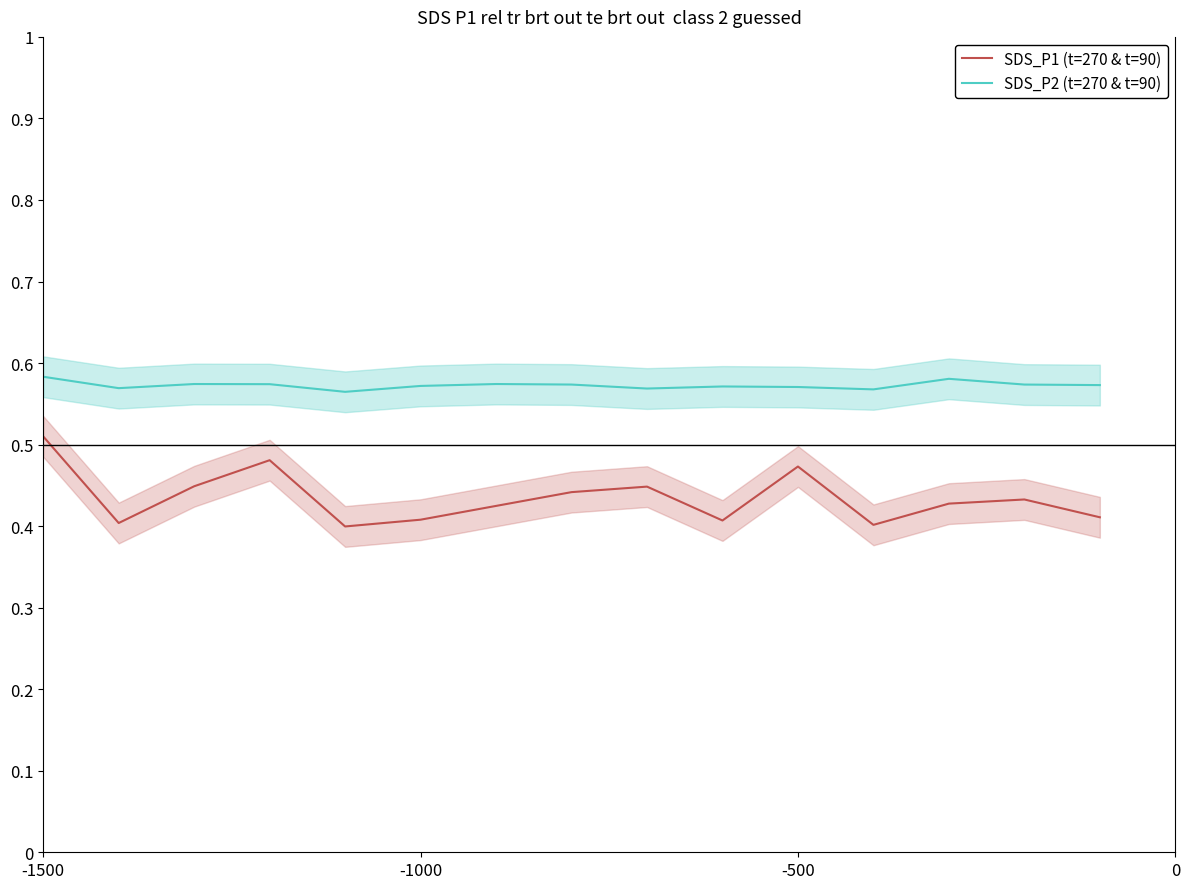

True or false: SDS_P2 (t=270 & t=90) and SDS_P1 (t=270 & t=90) intersect in this chart.

False